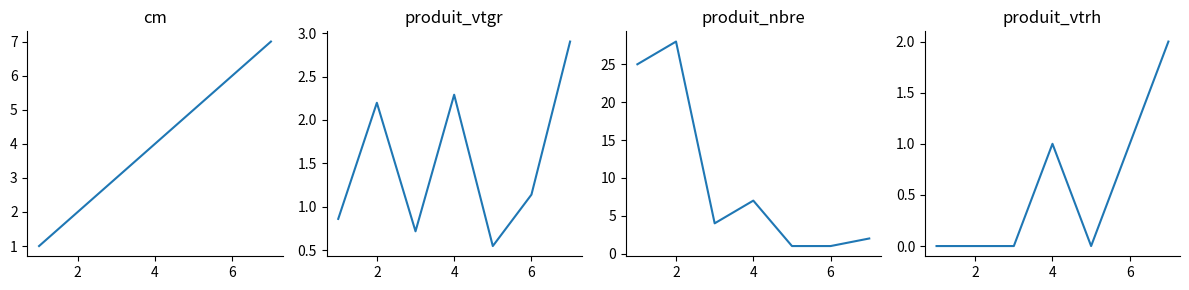

What is the greatest value displayed?

28.0